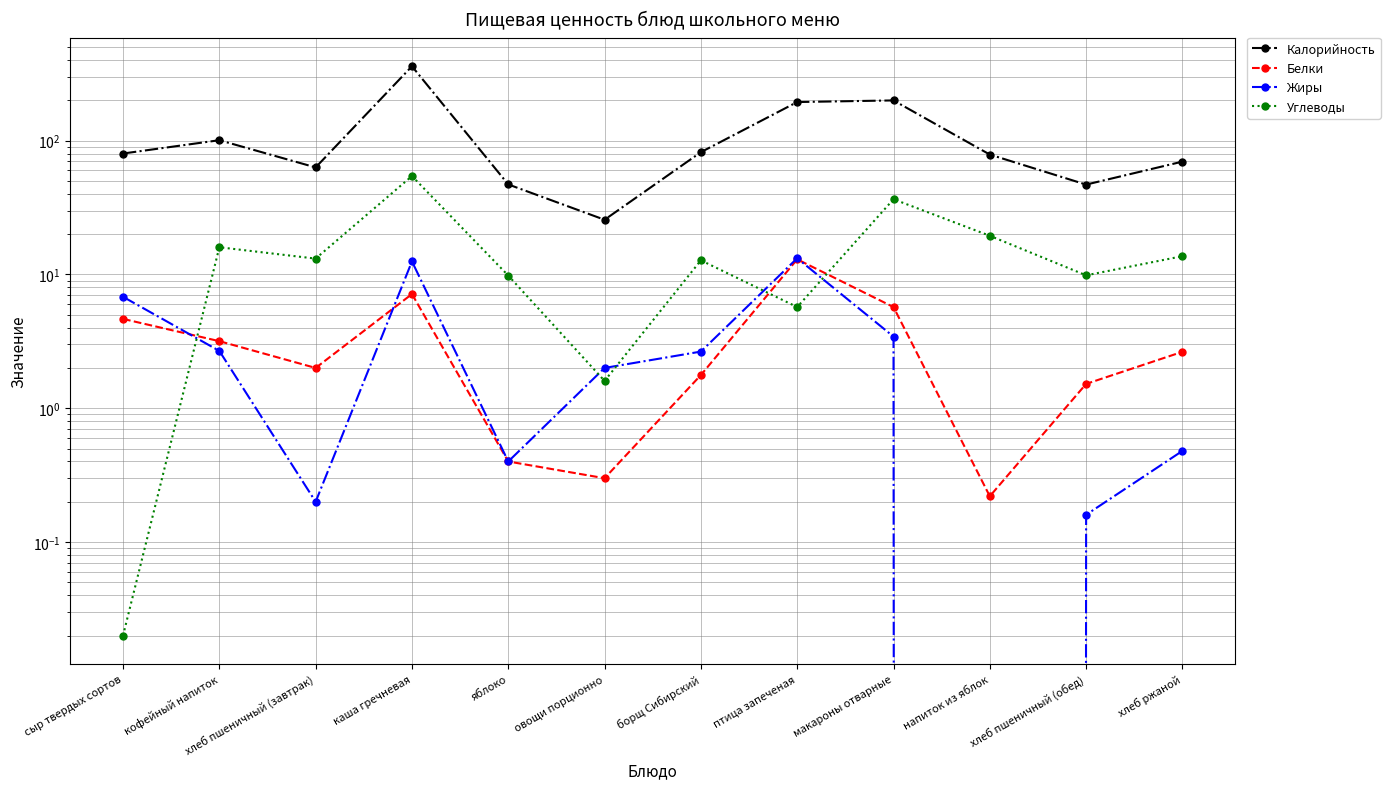

Which label corresponds to the smallest value in the chart?

напиток из яблок